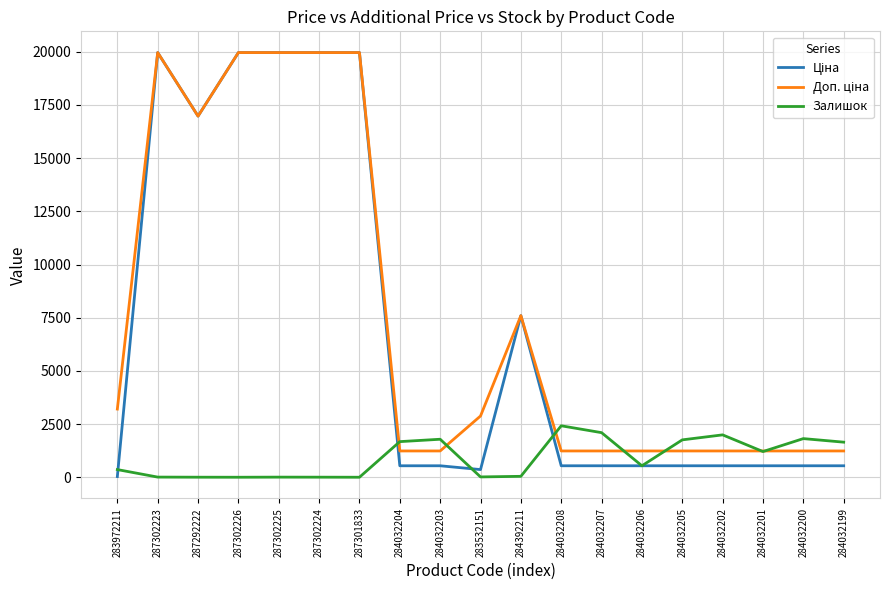

Is it true that Залишок equals 1207.0 at 284032201?

True